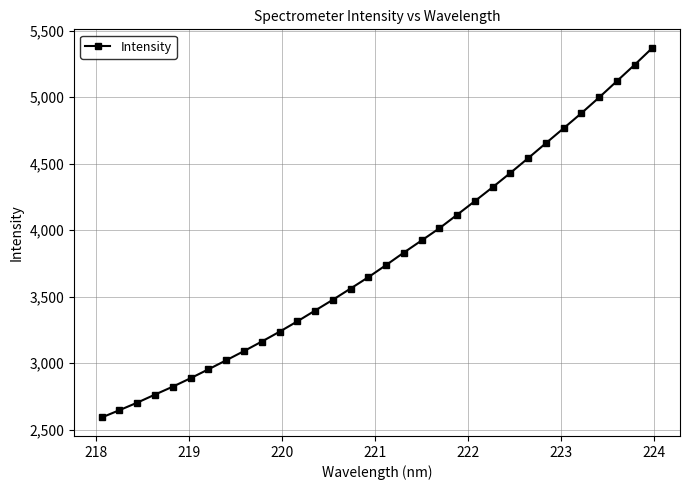

What is the sum of all values?

121436.0